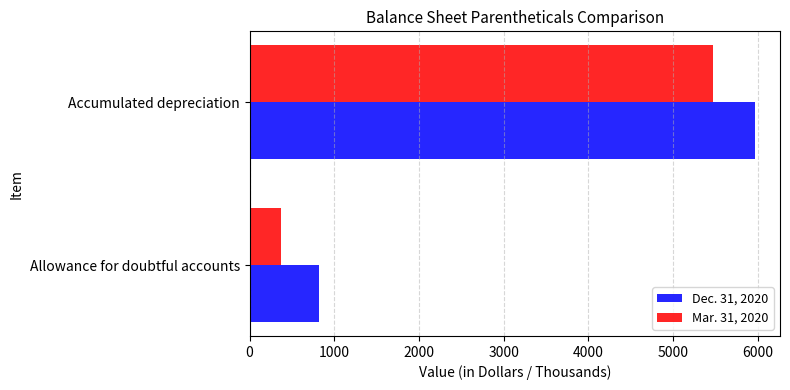

How many data points in Dec. 31, 2020 are less than 5962?

1